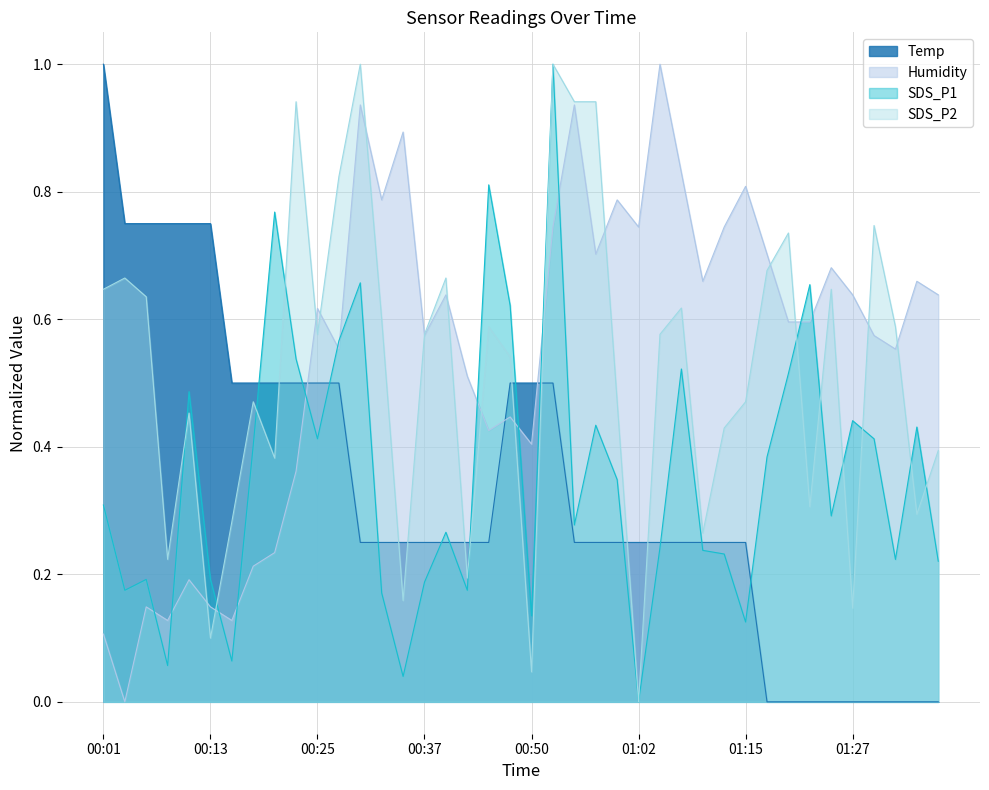

Between 01:37 and 00:03, which is larger?

00:03